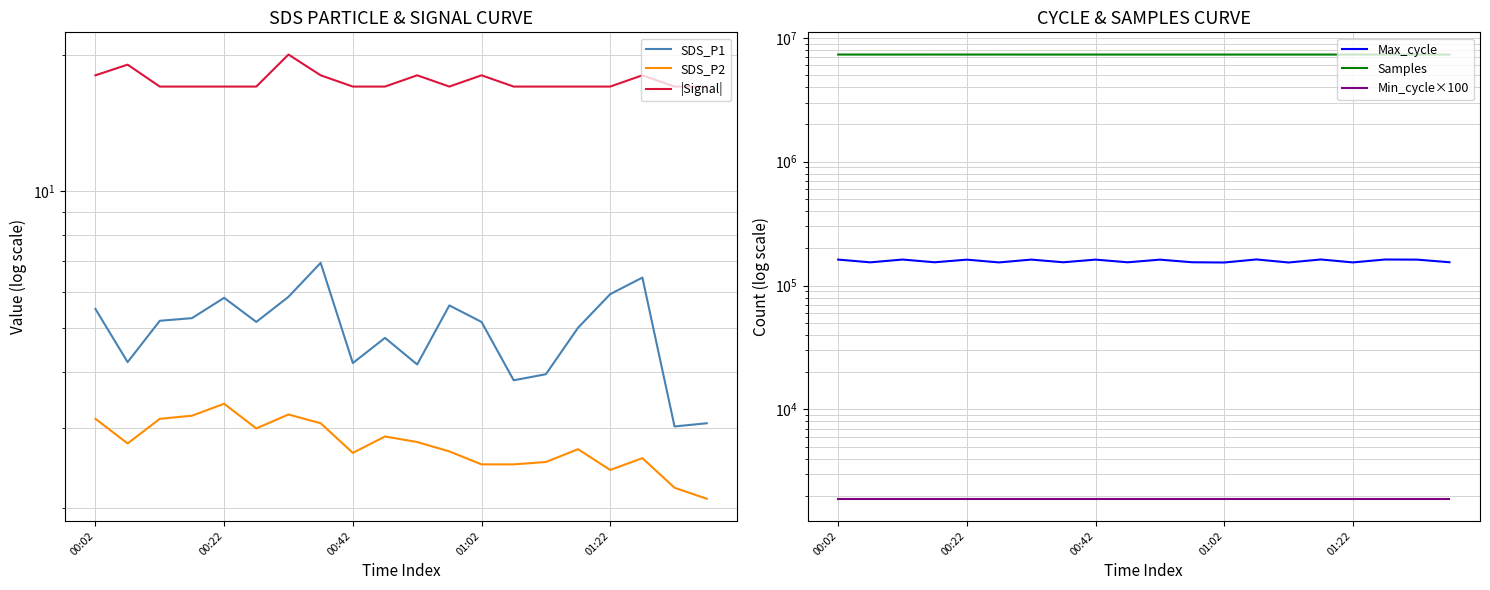

Count the number of categories in the chart.

20